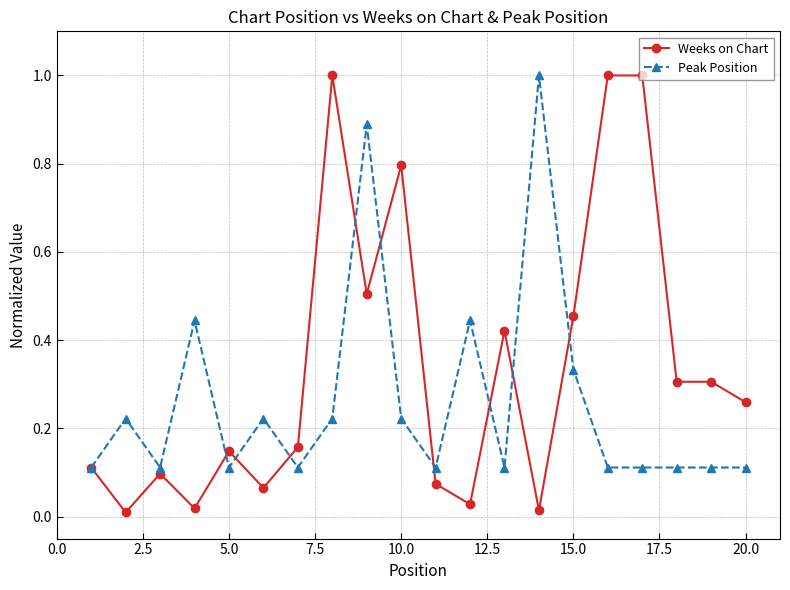

Which series has the largest total across all categories?

Weeks on Chart